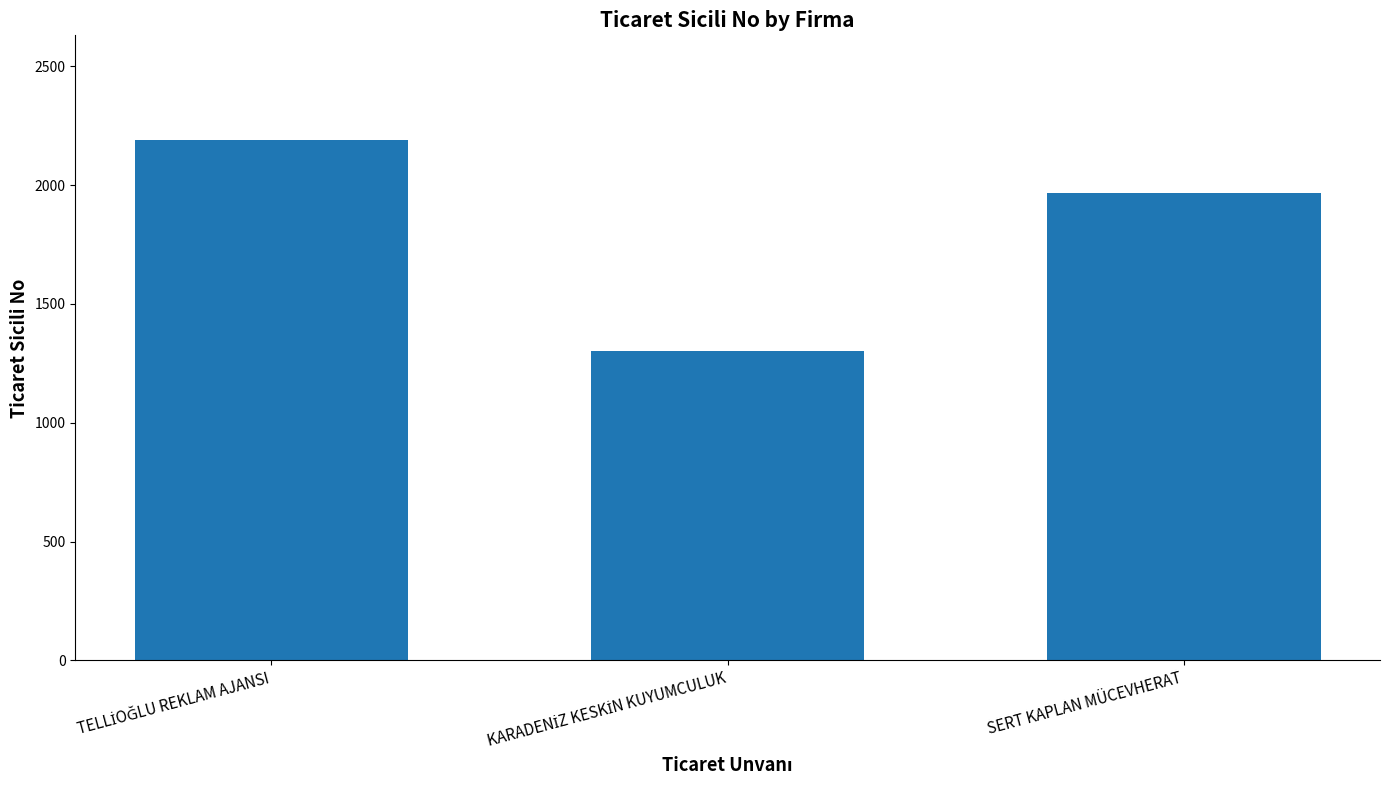

What is the minimum value shown in the chart?

1302